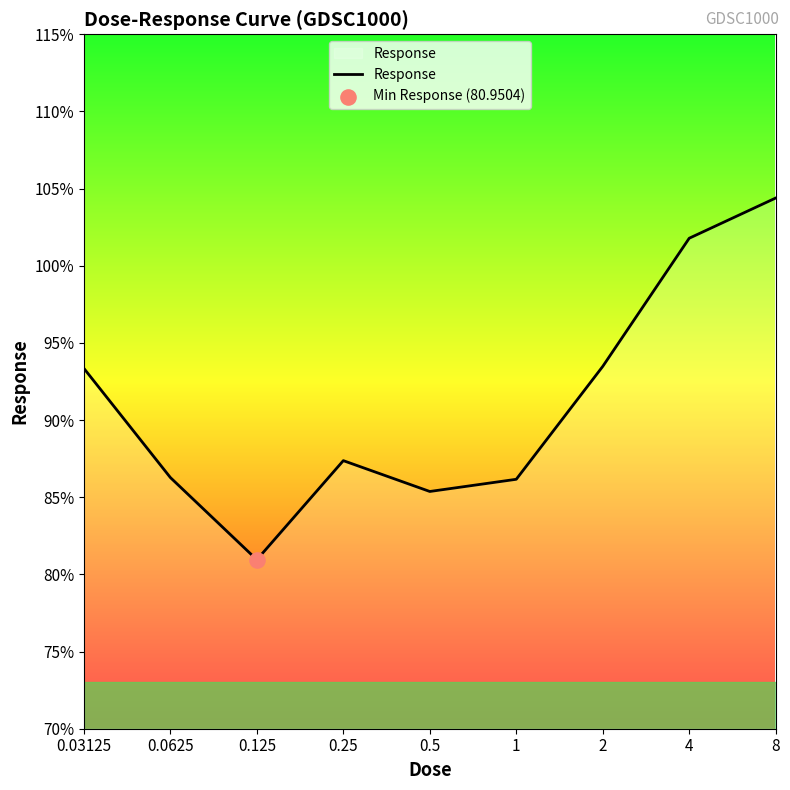

What is the greatest value displayed?

104.4